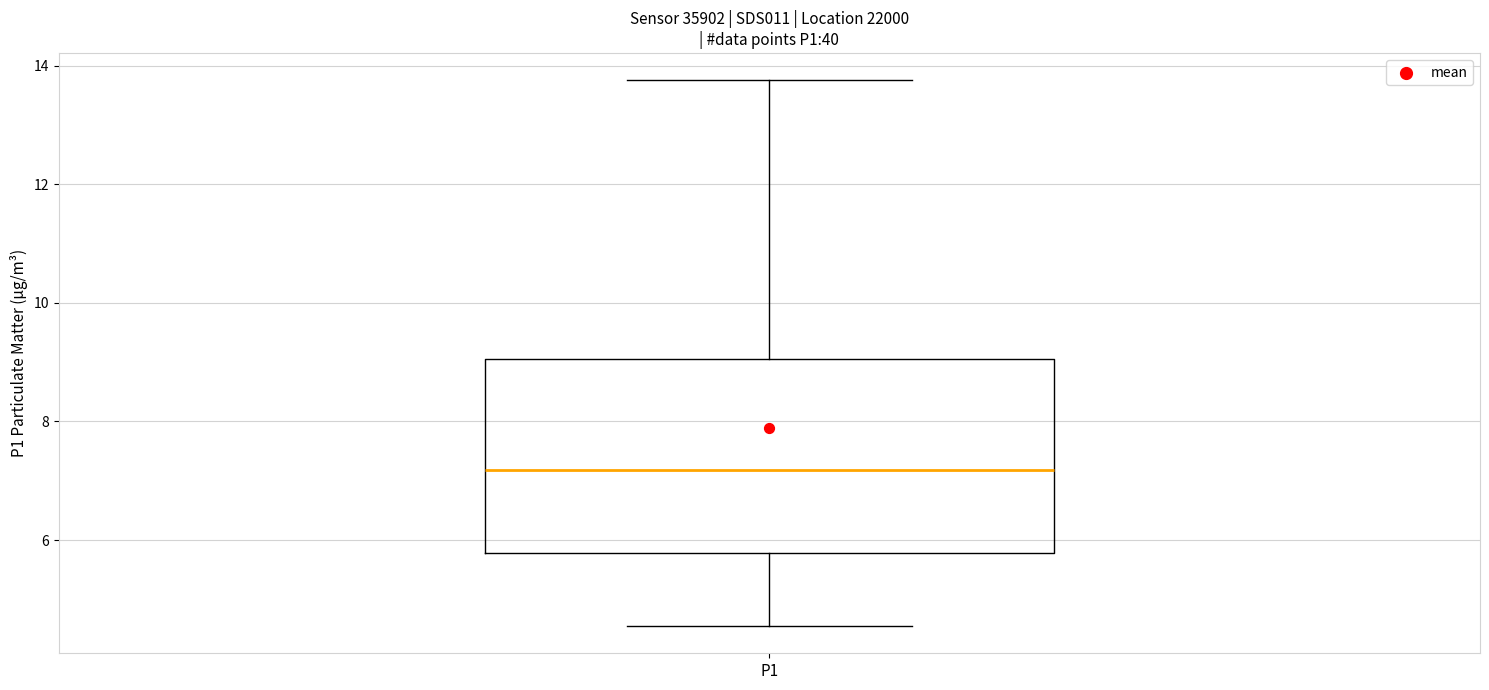

Read this box plot against the y-axis: the position of the median line, the range covered by the box, and the ends of both whiskers. The values are not printed on the chart, so give them approximately, as read against the axis.

median 7.2, box 5.8 to 9.0, whiskers 4.6 to 13.8